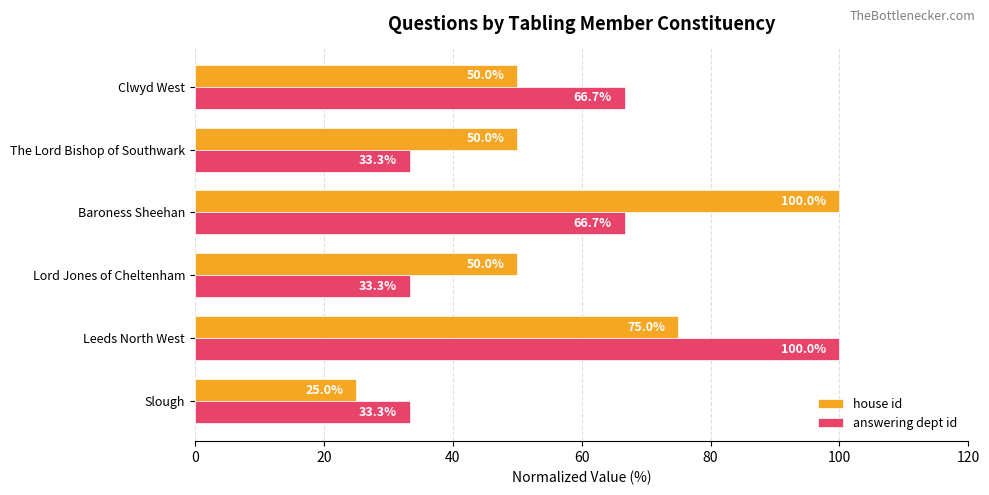

What is the difference between the house id values at Baroness Sheehan and Slough?

75.0